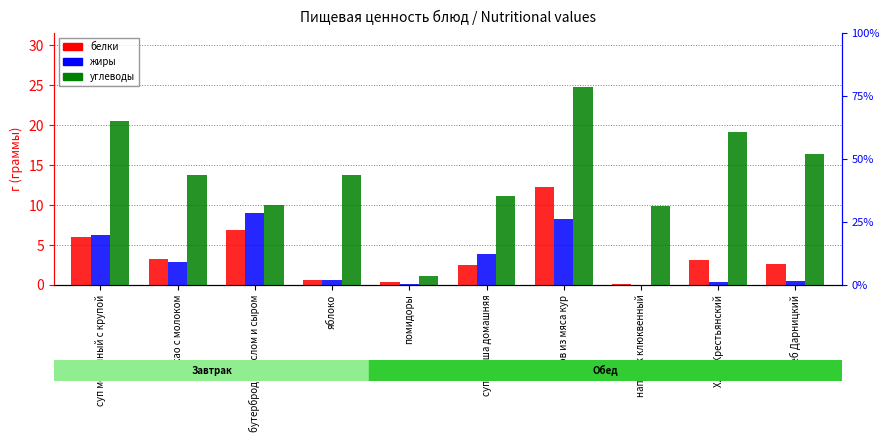

List the labels in order of белки value, largest first.

плов из мяса кур, бутерброд с маслом и сыром, суп молочный с крупой, какао с молоком, Хлеб Крестьянский, Хлеб Дарницкий, суп-лапша домашняя, яблоко, помидоры, напиток клюквенный